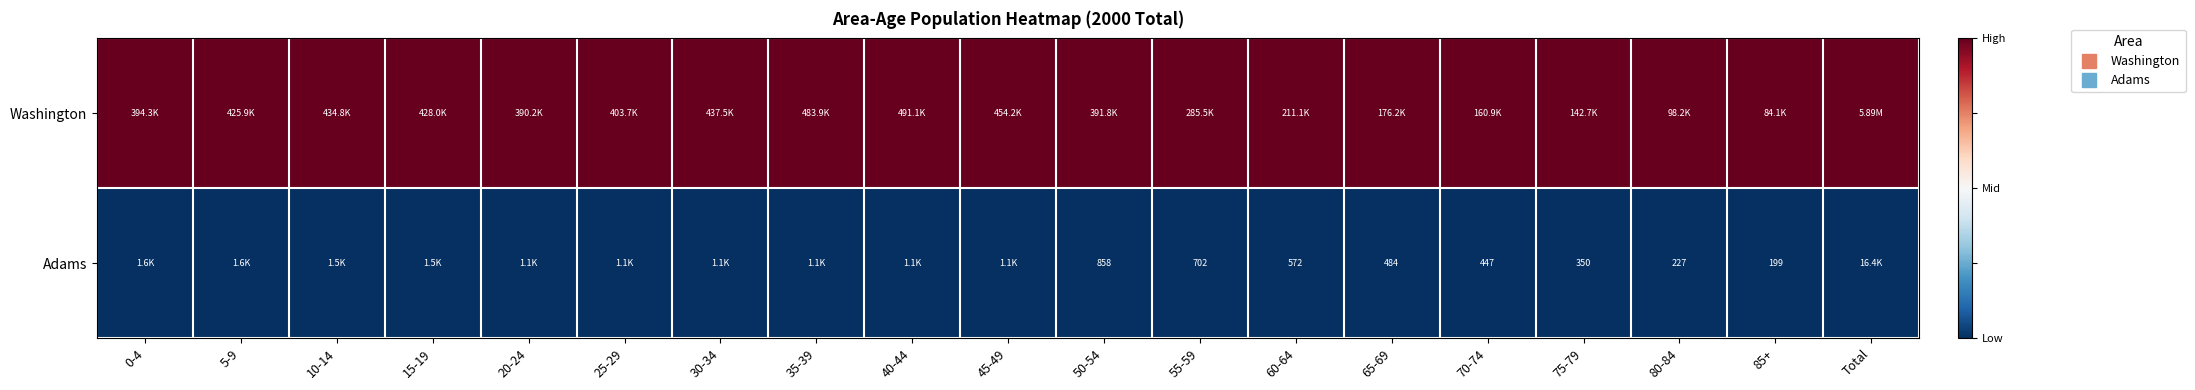

Rank the categories by Washington value from lowest to highest.

0-4, 5-9, 10-14, 15-19, 20-24, 25-29, 30-34, 35-39, 40-44, 45-49, 50-54, 55-59, 60-64, 65-69, 70-74, 75-79, 80-84, 85+, Total